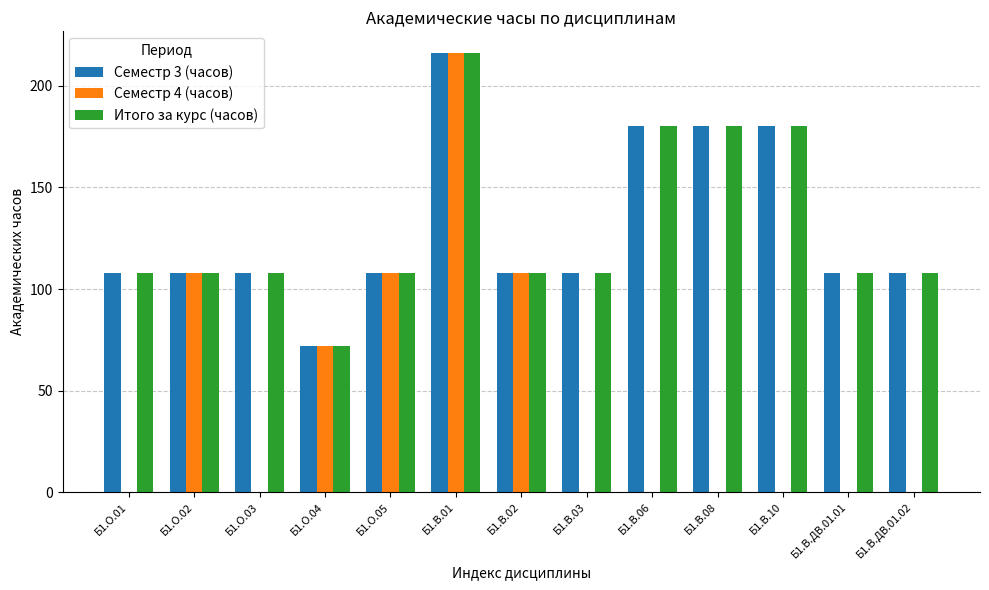

Between Б1.О.05 and Б1.В.ДВ.01.02, which series saw the biggest shift?

Семестр 4 (часов)